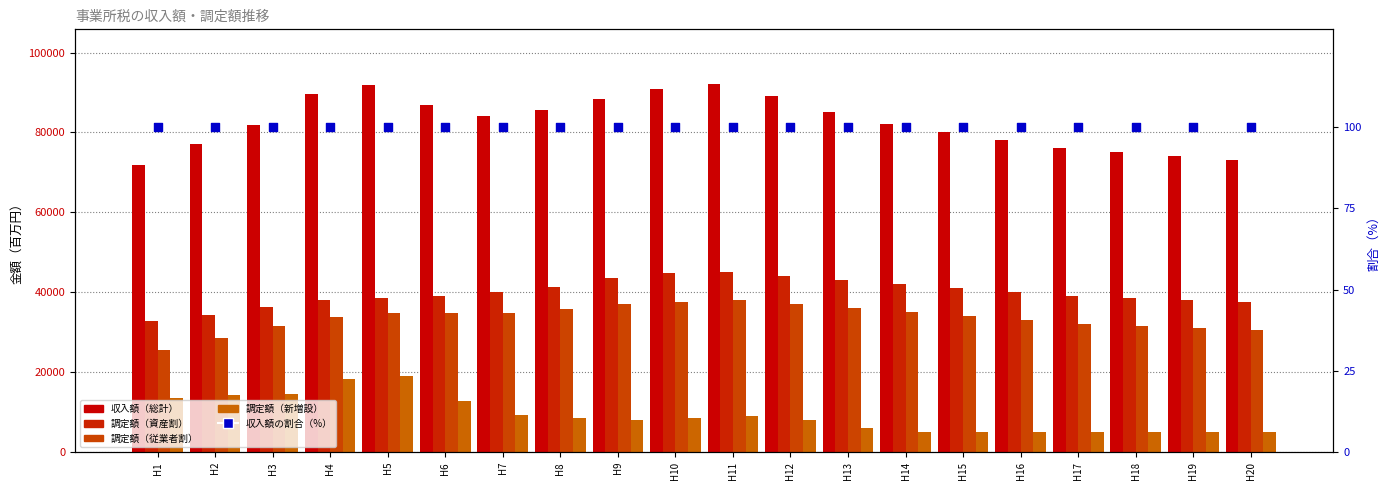

What is the total value across all series at H13?

170100